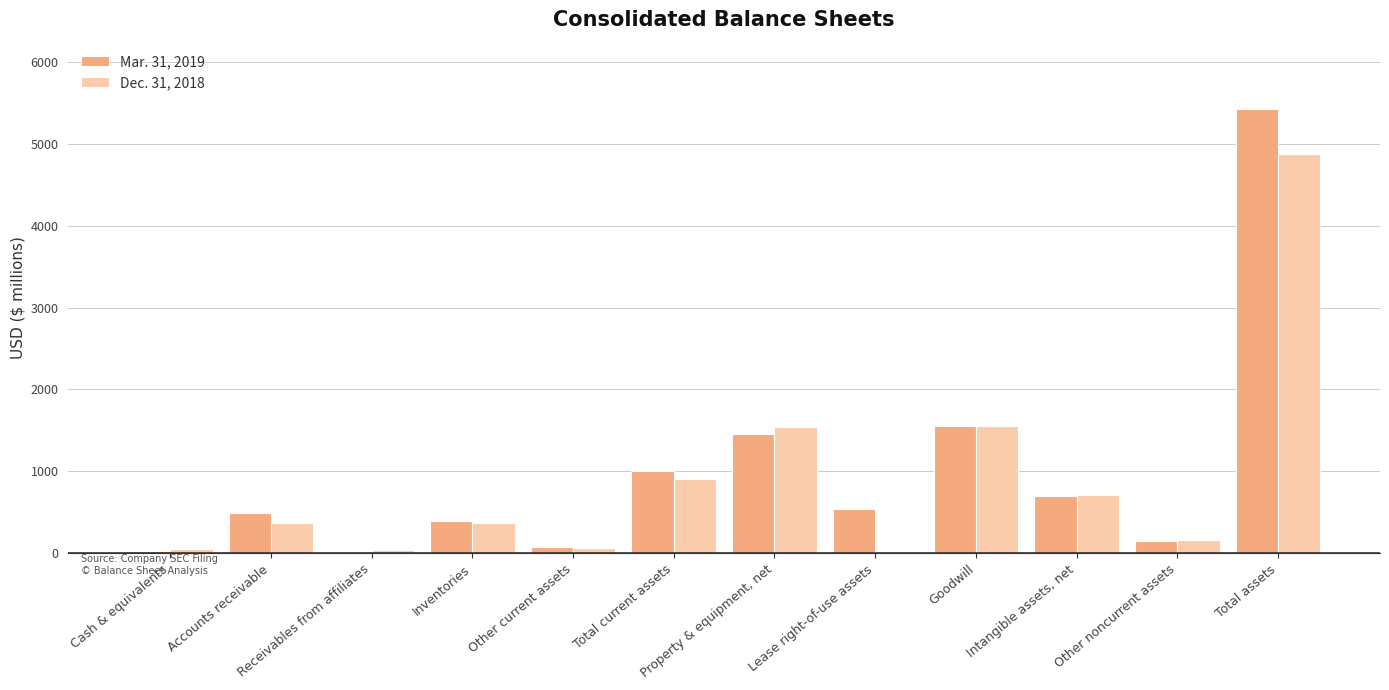

Are the bars grouped side by side (vs. stacked)?

Yes